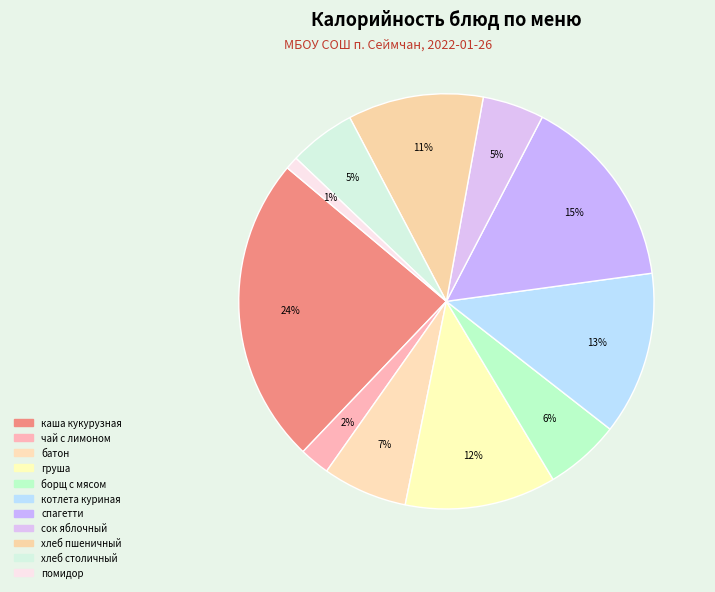

What is the smallest slice in the pie chart?

помидор